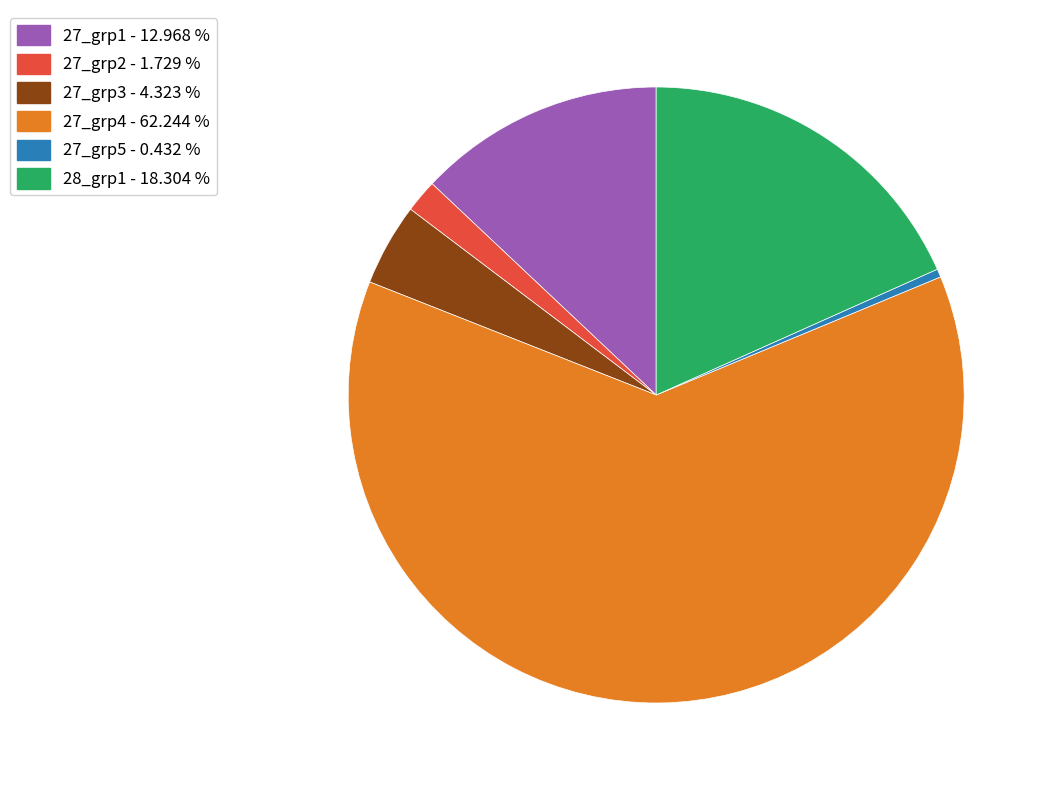

Is there a majority slice in this chart?

Yes